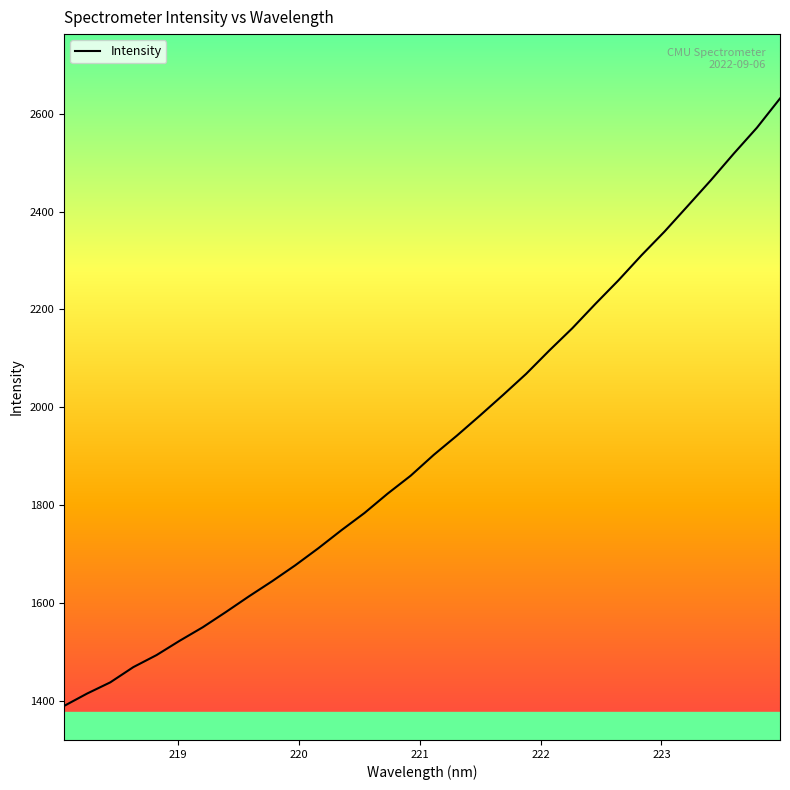

What is the maximum value shown in the chart?

2631.0